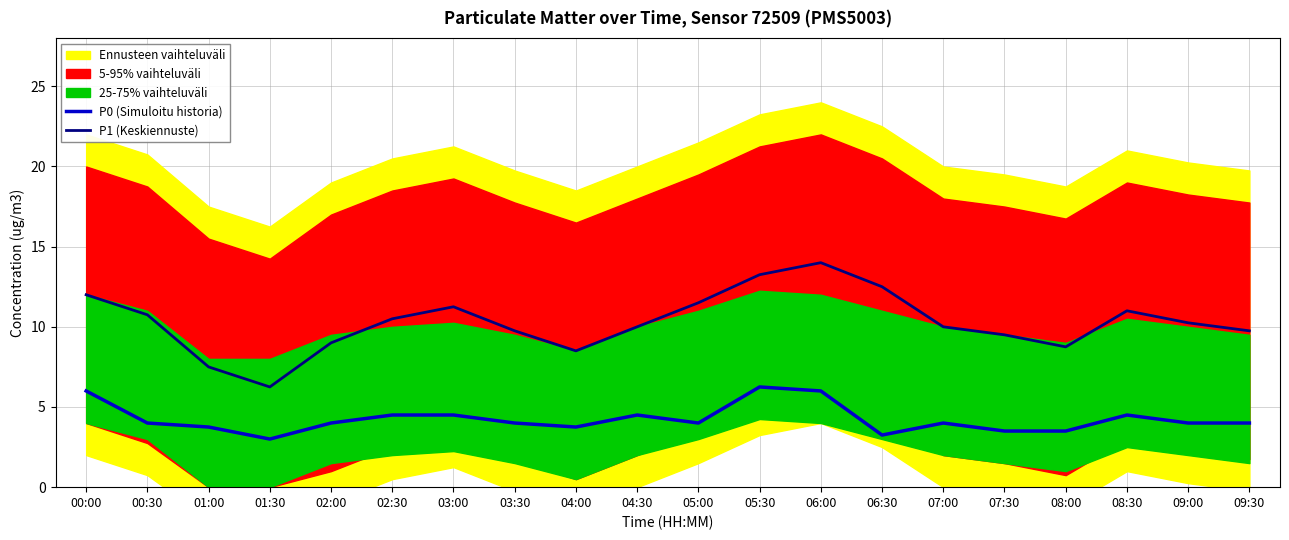

True or false: P0 (Simuloitu historia) and P1 (Keskiennuste) intersect in this chart.

False